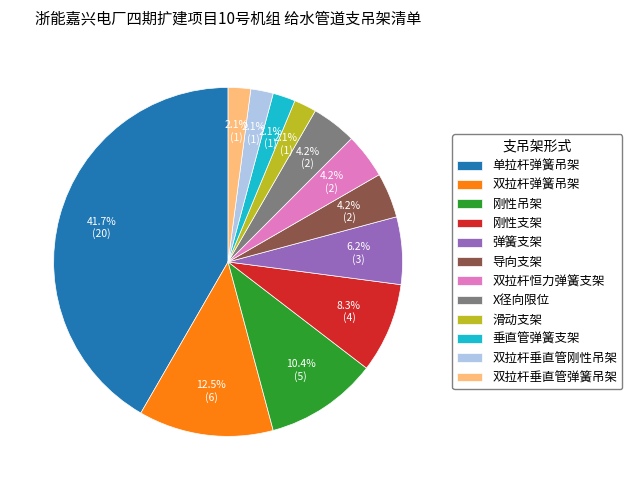

What percentage is the 双拉杆垂直管刚性吊架 slice, to the nearest percent?

2%